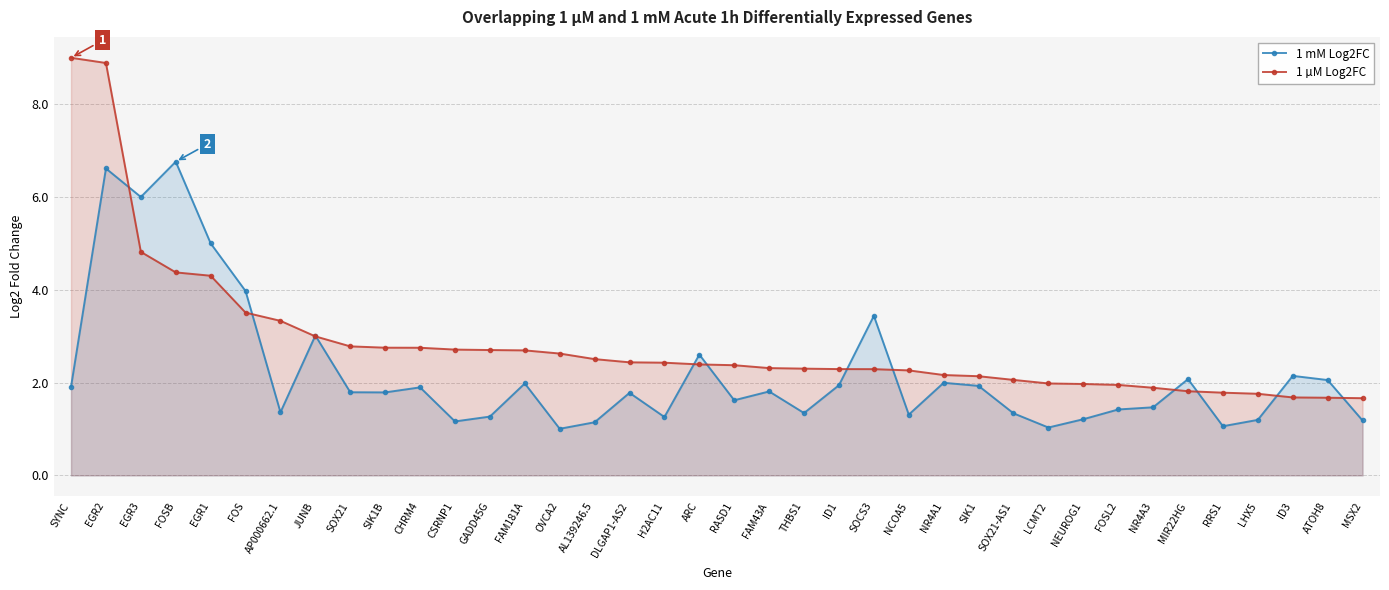

What is the difference between the maximum and minimum values in the 1 mM Log2FC series?

5.8